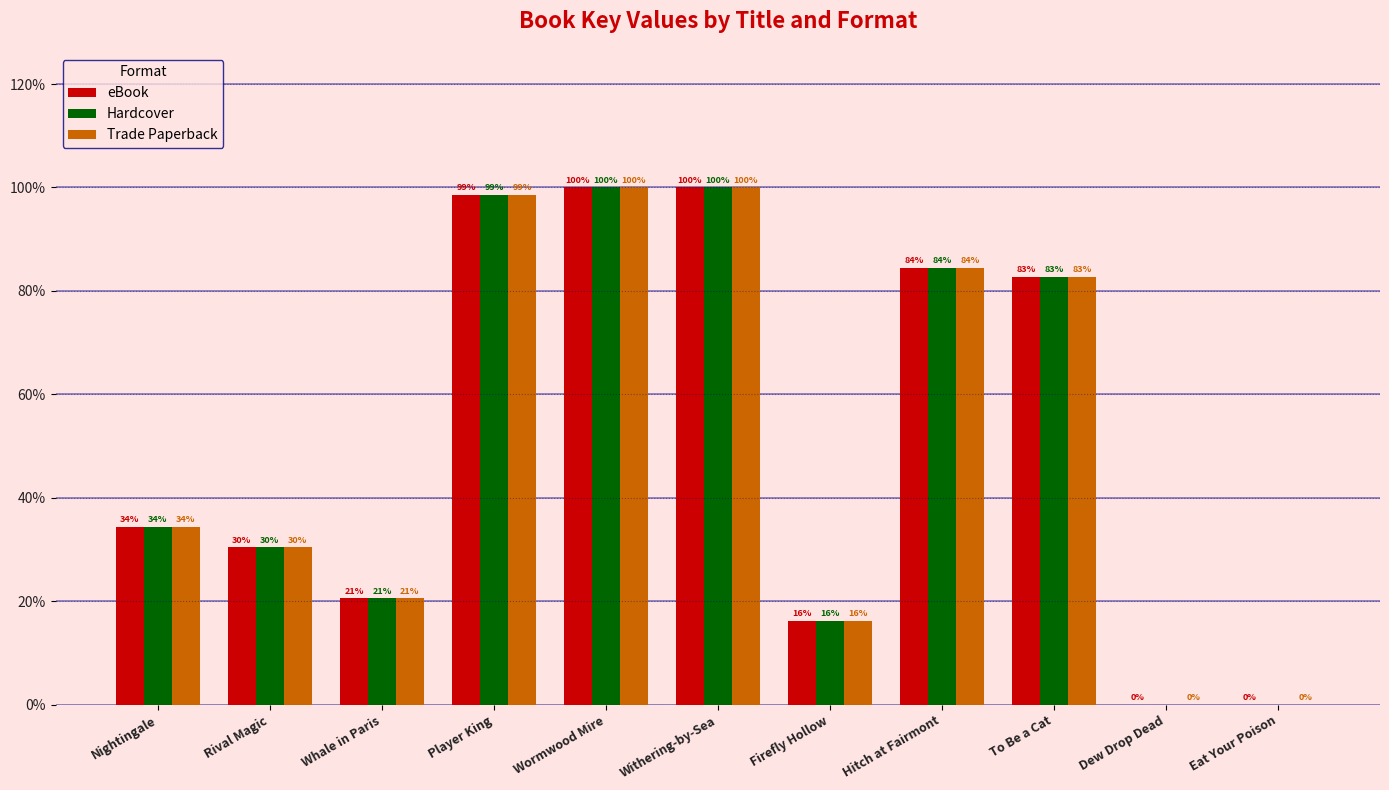

Read the Hardcover value at Nightingale.

34.4